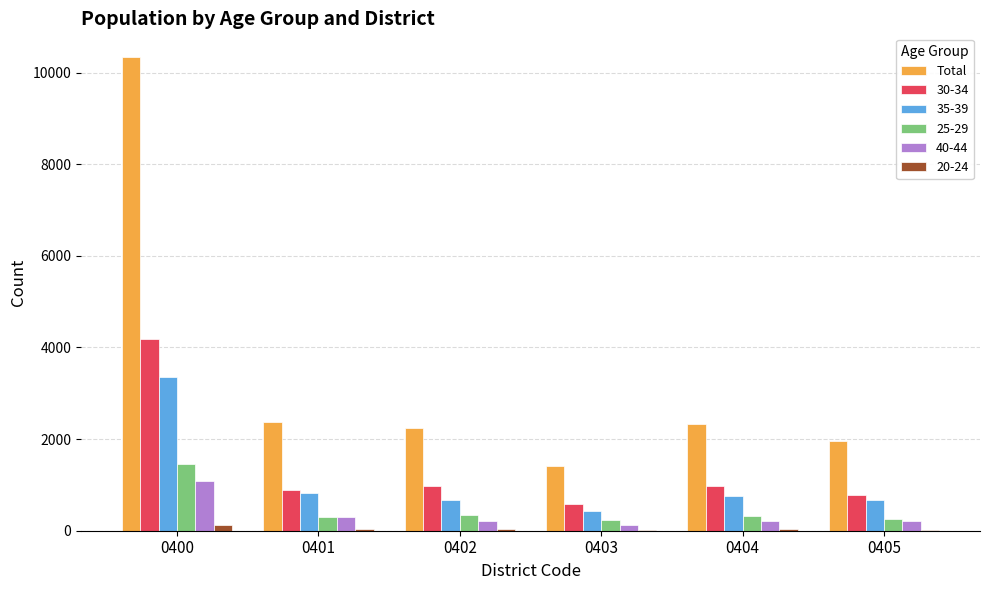

What is the greatest value displayed?

10340